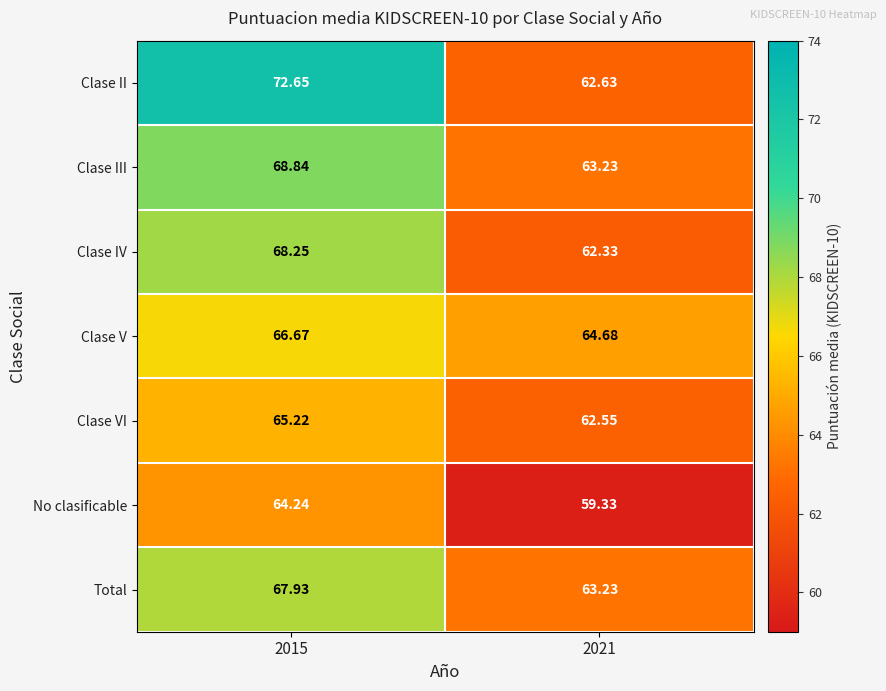

At 2015, list the series in order from smallest to largest.

No clasificable, Clase VI, Clase V, Total, Clase IV, Clase III, Clase II